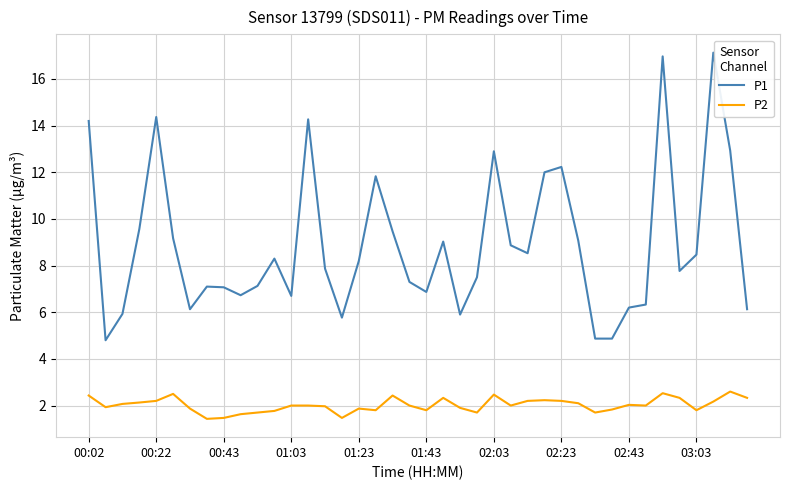

Which series has the largest total across all categories?

P1